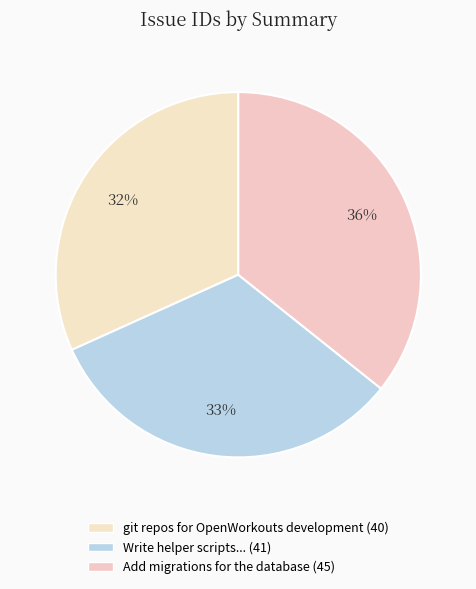

How many segments does this pie chart have?

3